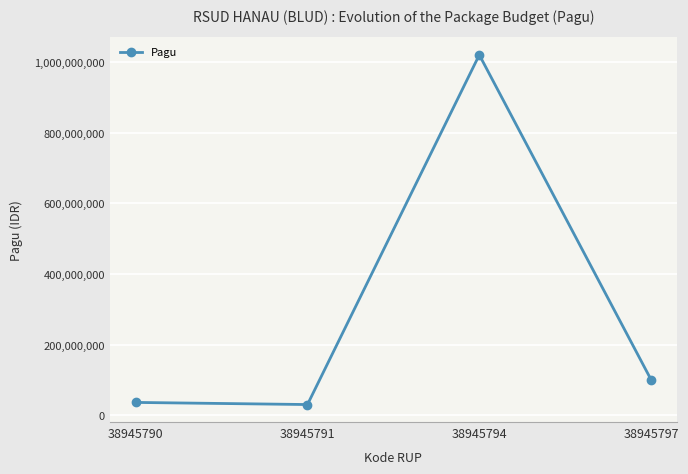

Which category has the highest value across all series?

38945794